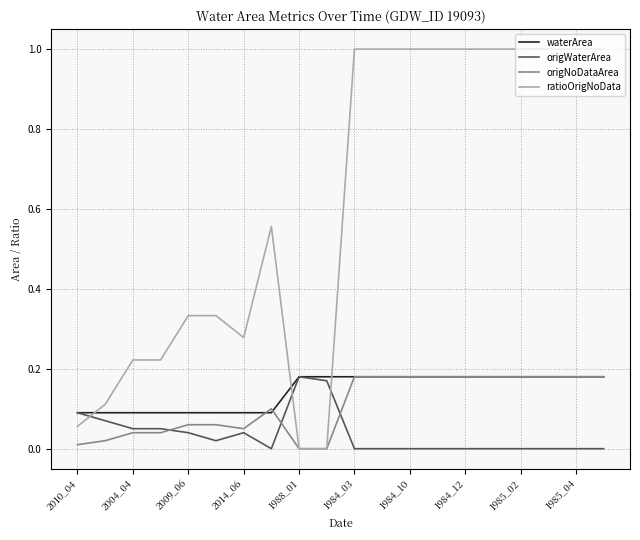

Which series has the widest spread of values?

ratioOrigNoData